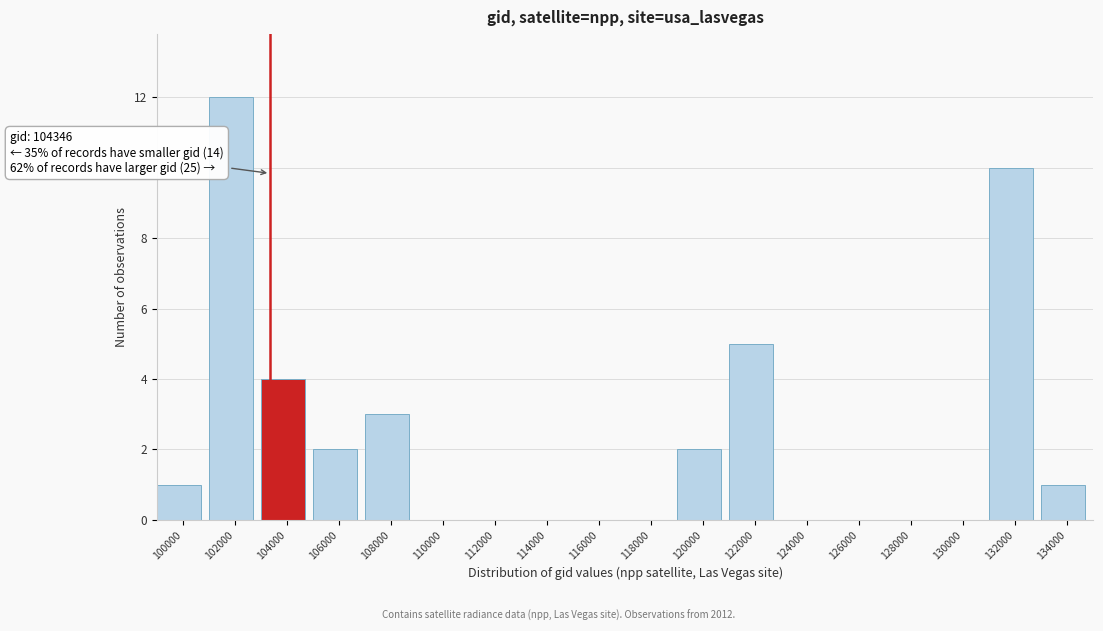

Reading right to left, transcribe all the data shown in this chart.

134000=1	132000=10	130000=0	128000=0	126000=0	124000=0	122000=5	120000=2	118000=0	116000=0	114000=0	112000=0	110000=0	108000=3	106000=2	104000=4	102000=12	100000=1